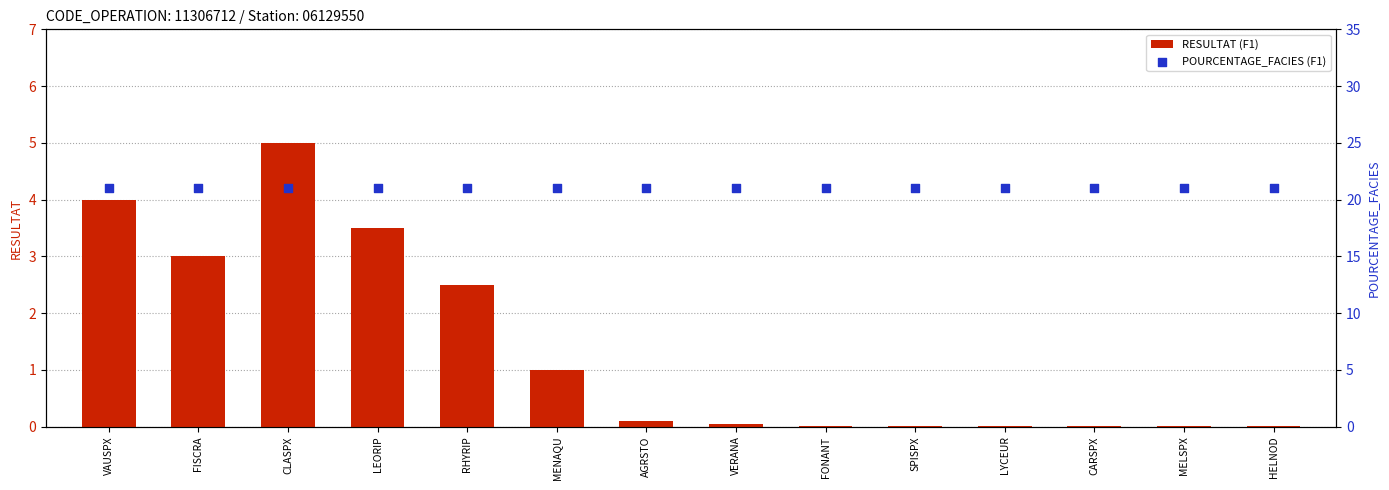

What is the total value across all series at CLASPX?

26.0